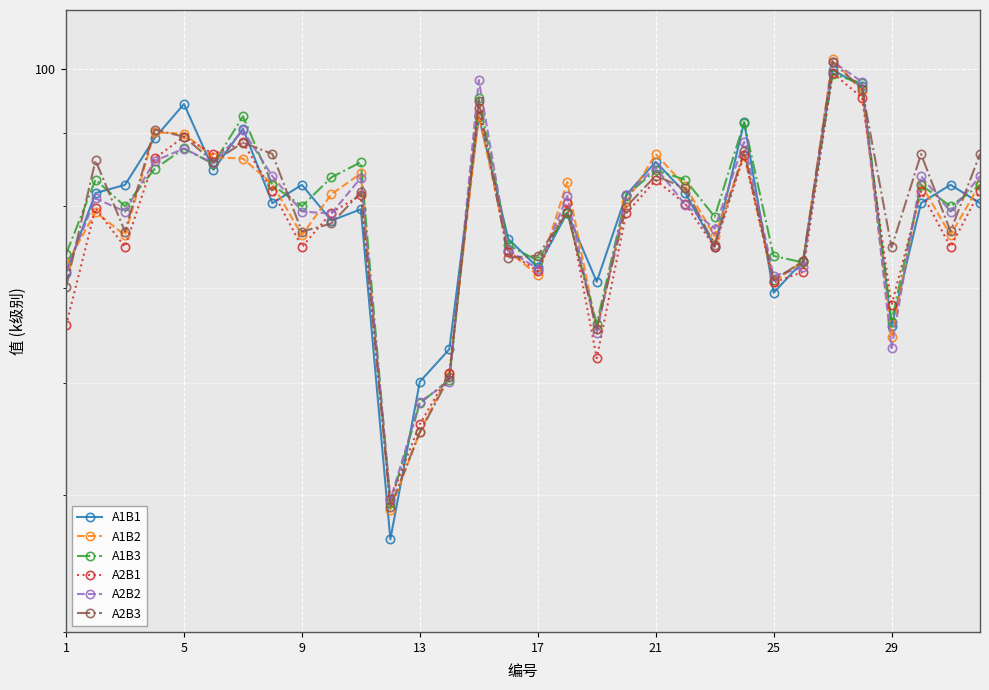

Reading right to left, transcribe all the data shown in this chart.

A1B1: 80.3	82.8	80.4	65.7	97.2	99.8	73.1	69.4	91.7	74.8	81.7	85.9	81.4	70.7	79.1	72.4	75.8	92.5	63.4	60.1	46.5	79.5	78.1	82.8	80.3	90.7	84.8	94.4	89.3	82.8	81.7	71.8
A1B2: 82.9	76.3	82.9	64.7	96.4	101.6	73.1	70.7	86.9	76.2	82.6	87.0	80.4	65.5	83.2	71.5	74.3	92.7	60.9	55.4	48.8	84.3	81.5	76.3	82.9	86.4	86.5	90.0	90.2	76.3	79.2	72.6
A1B3: 82.7	80.0	82.8	66.3	97.7	99.1	73.0	73.7	91.6	78.6	83.5	84.8	81.3	66.0	79.1	73.2	75.0	95.4	60.3	58.0	49.3	85.9	83.8	79.9	82.8	92.5	85.6	87.8	84.9	79.9	83.5	74.0
A2B1: 81.9	74.8	81.9	68.0	95.4	99.3	71.8	70.6	86.9	74.8	80.3	83.4	79.0	62.4	80.3	71.9	74.2	93.8	60.9	56.1	49.6	81.4	79.1	74.8	82.0	88.7	87.0	89.5	86.4	74.8	79.7	65.9
A2B2: 83.9	79.2	84.0	63.5	97.9	101.2	72.4	71.4	88.8	77.1	80.1	85.2	81.4	65.0	81.3	72.2	74.4	98.2	60.1	58.1	49.6	83.7	79.0	79.3	83.9	90.4	85.7	87.8	86.0	79.3	81.0	71.9
A2B3: 87.0	76.7	87.0	74.8	96.7	101.1	73.1	70.9	87.4	75.1	82.3	84.0	79.9	65.5	79.2	73.8	73.5	94.8	60.5	55.4	49.0	81.8	77.7	76.7	87.0	88.7	85.9	89.5	90.6	76.7	86.1	70.1